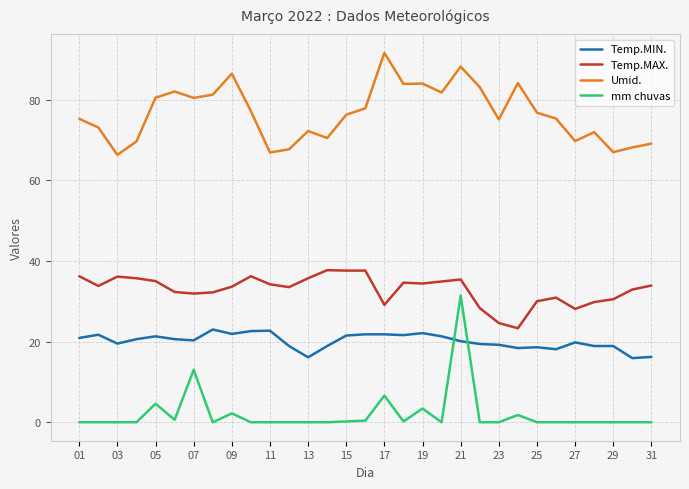

Rank the series by their average value, from highest to lowest.

Umid., Temp.MAX., Temp.MIN., mm chuvas